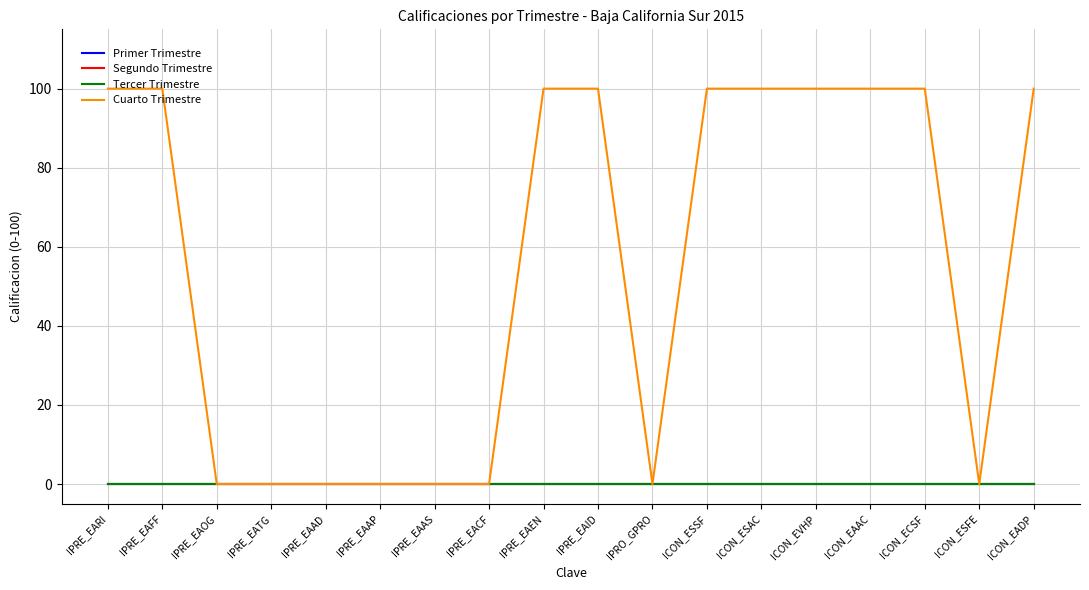

Which label corresponds to the largest value in the chart?

IPRE_EARI